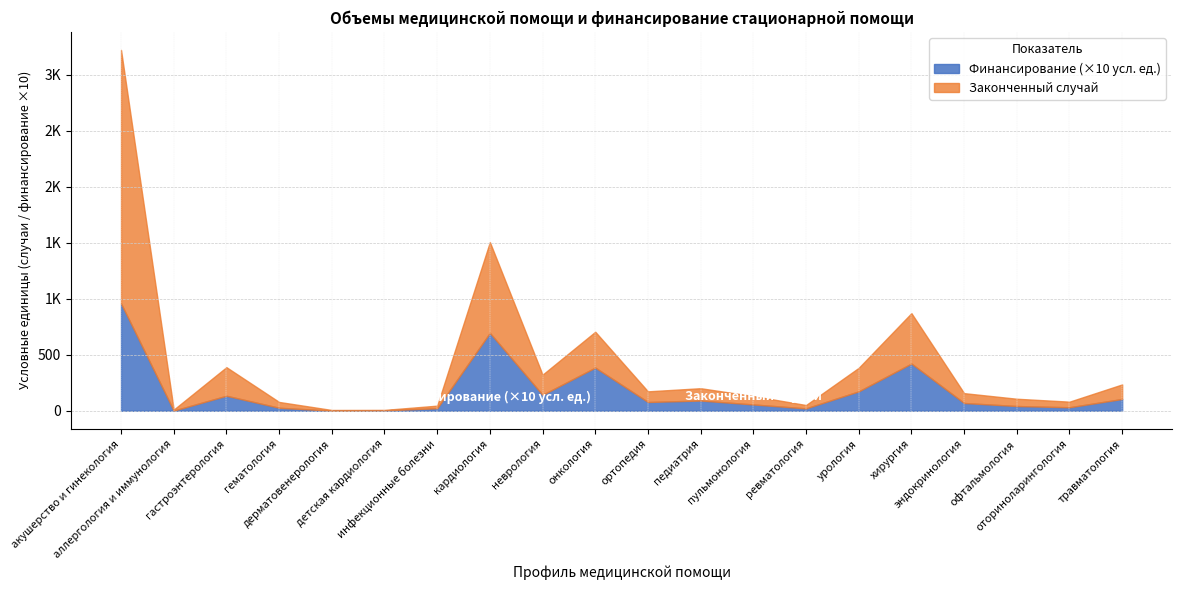

Between онкология and ортопедия, which is larger?

онкология